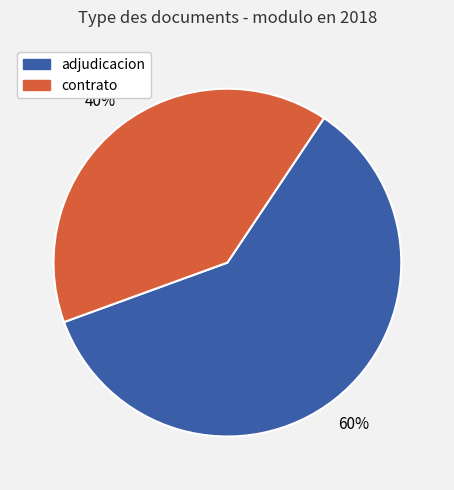

Combined, do contrato and adjudicacion account for over 50%?

Yes